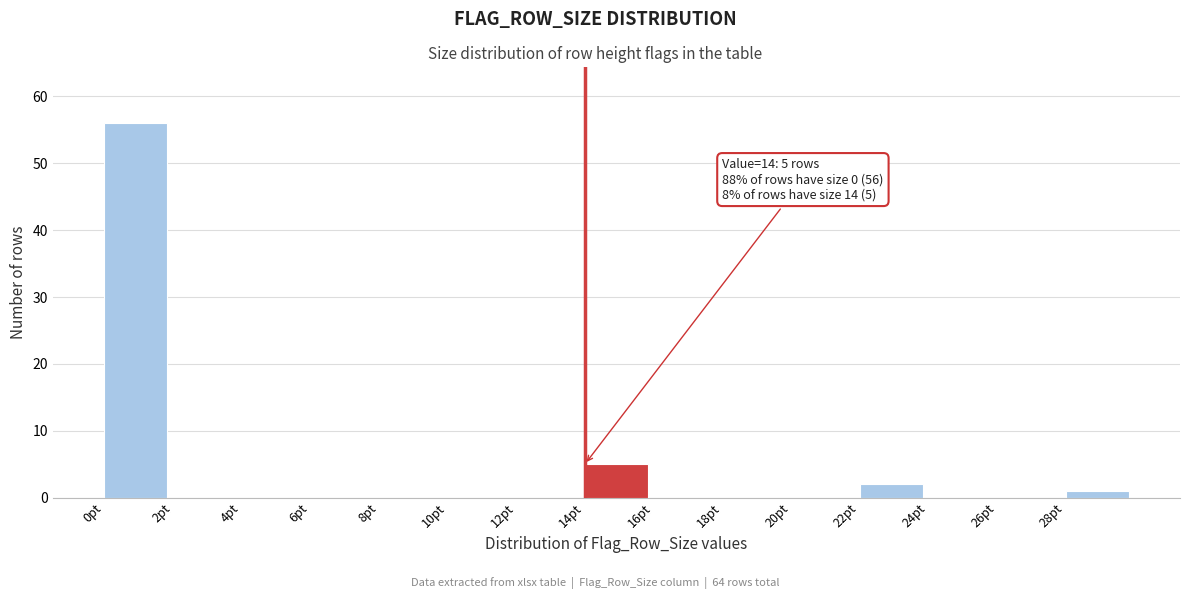

Which range on the x-axis has the tallest bar?

0 to 2